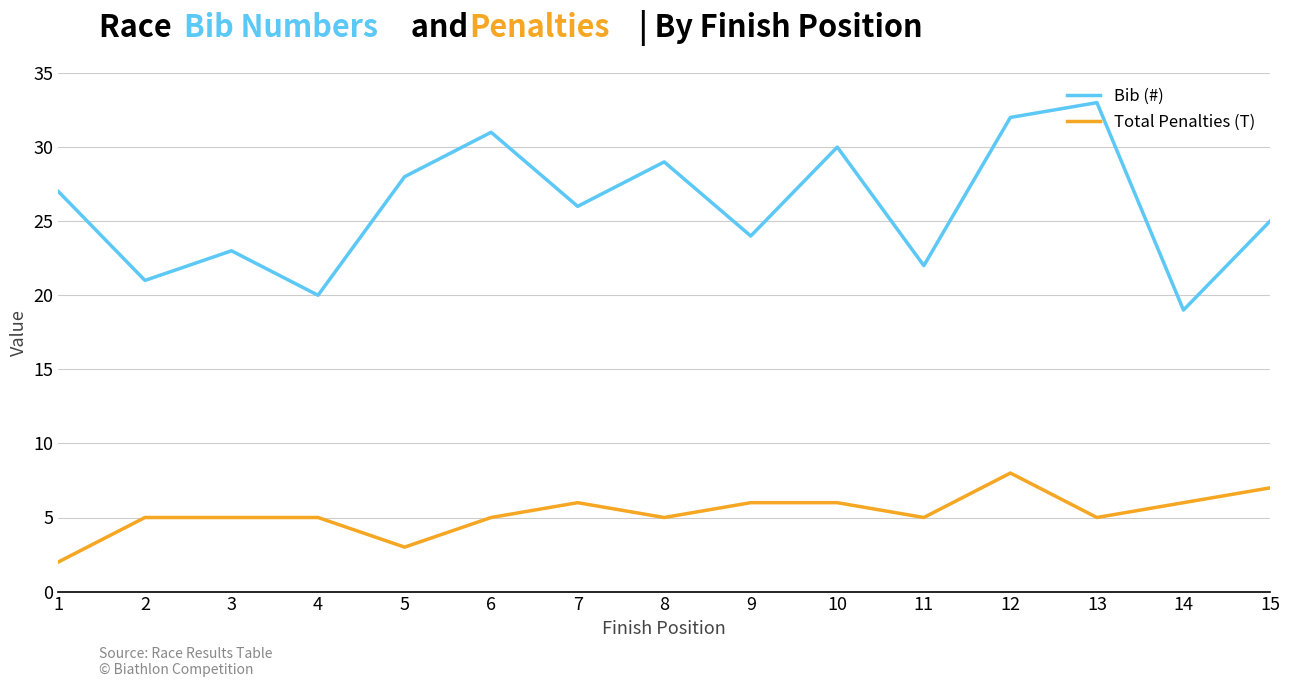

Rank the series by their maximum value, from lowest to highest.

Total Penalties (T), Bib (#)